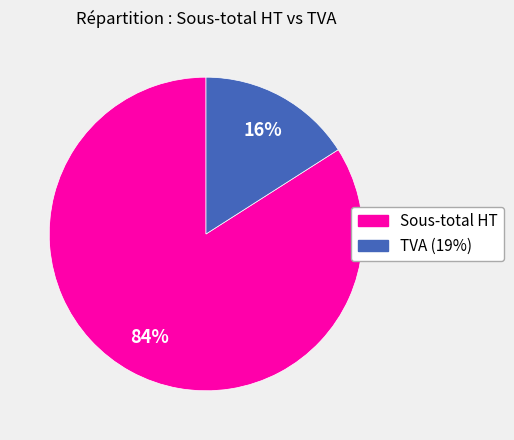

Count the number of slices in the pie.

2